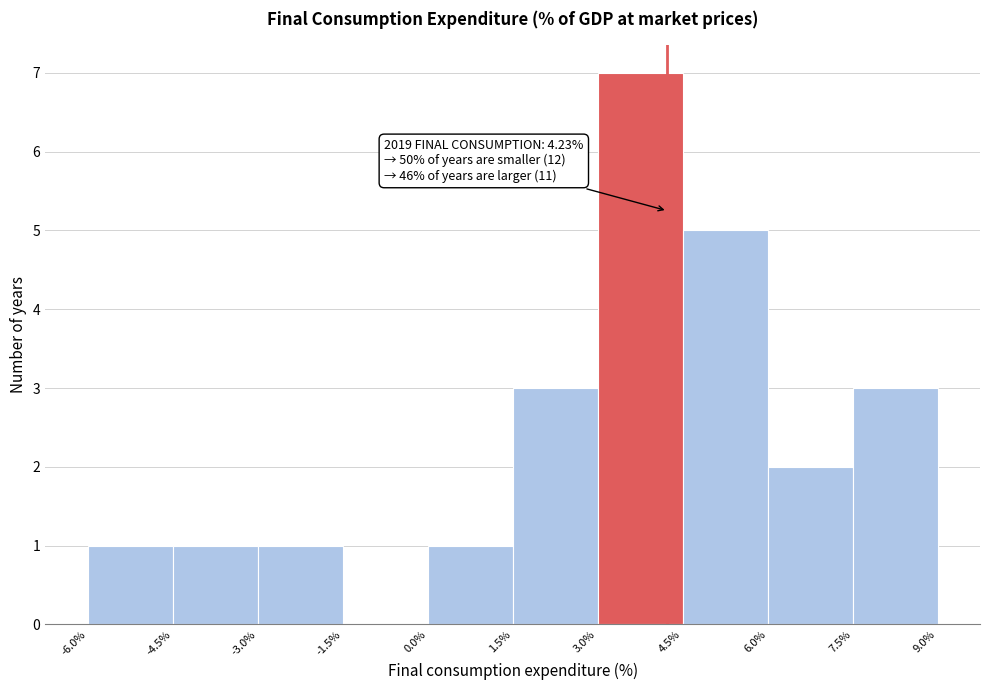

Over which range of the x-axis is the bar tallest?

3.0% to 4.5%